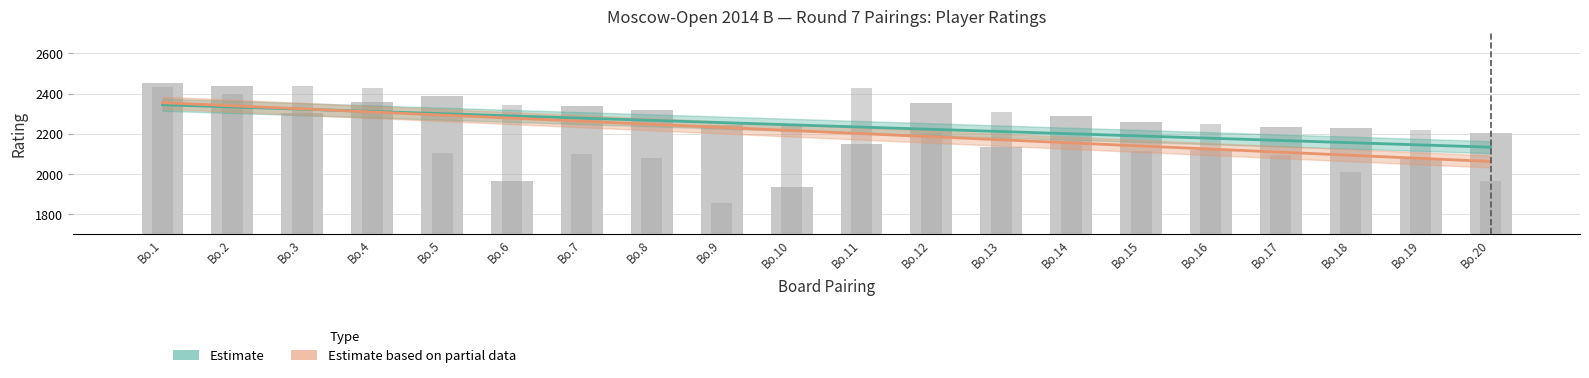

How many bars are there in each group?

2